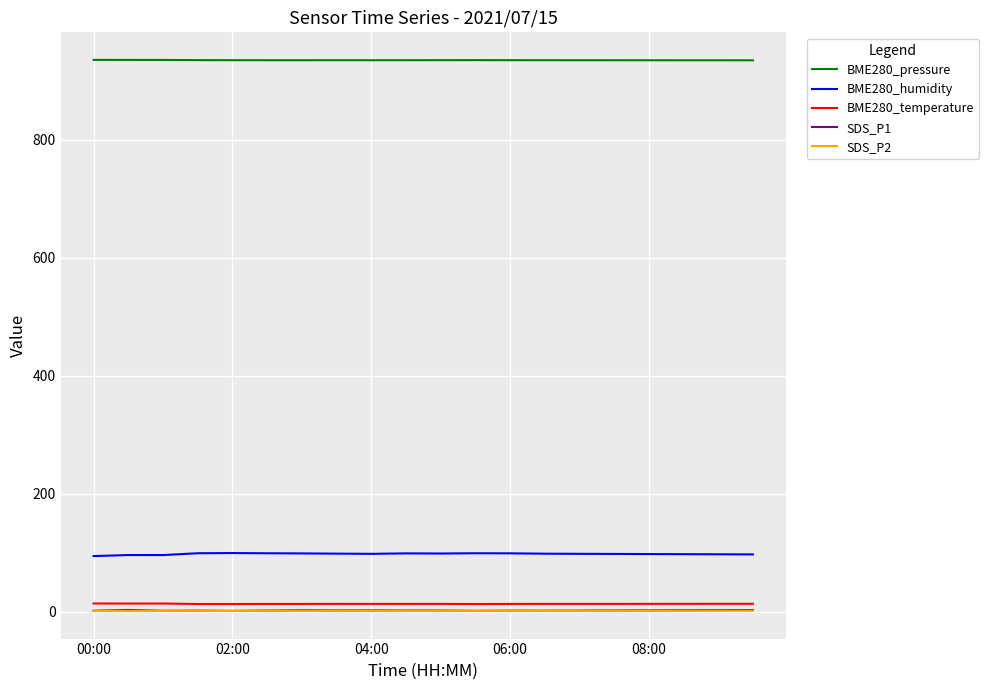

Does the chart have visible grid lines?

Yes